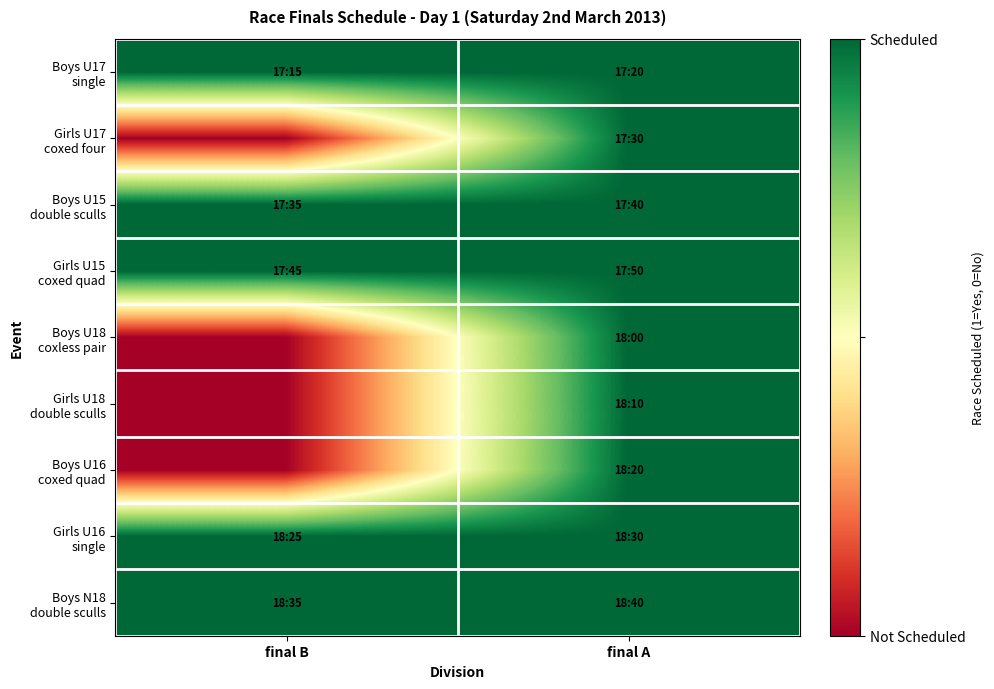

What is the spread (max minus min) of values at final B?

1